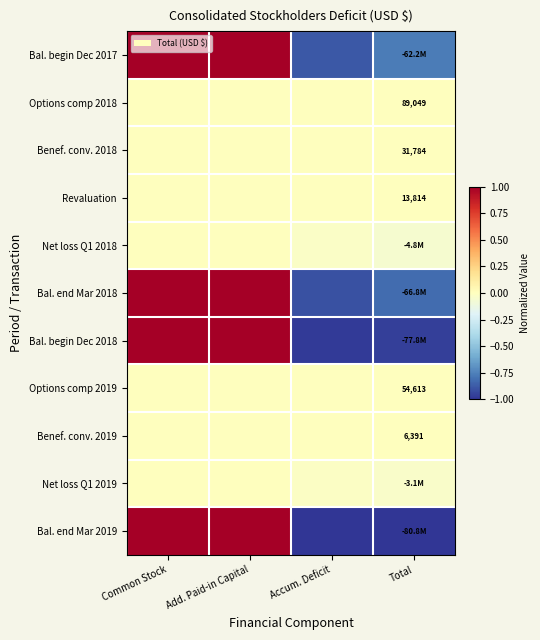

What is the highest value of the Bal. end Mar 2018 series?

1.0